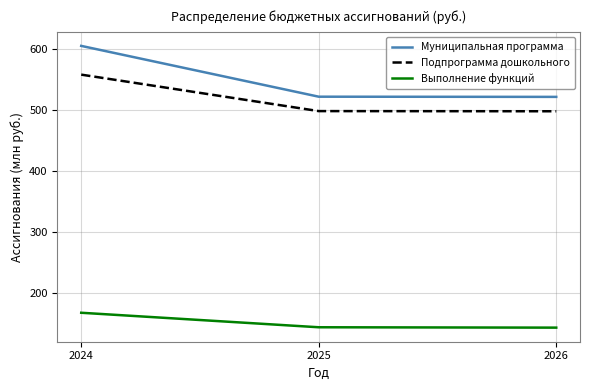

Does the chart display data point markers on the line(s)?

No